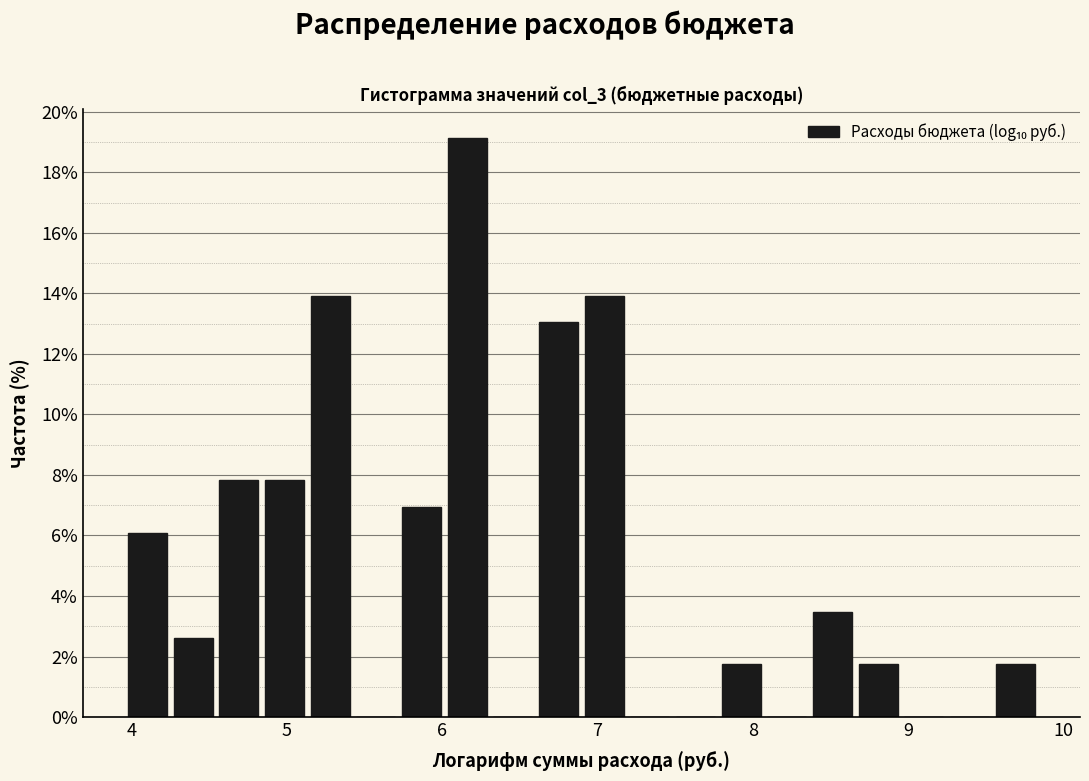

Around what value on the x-axis is the tallest bar? Give the approximate position of its centre, as read against the axis.

6.2